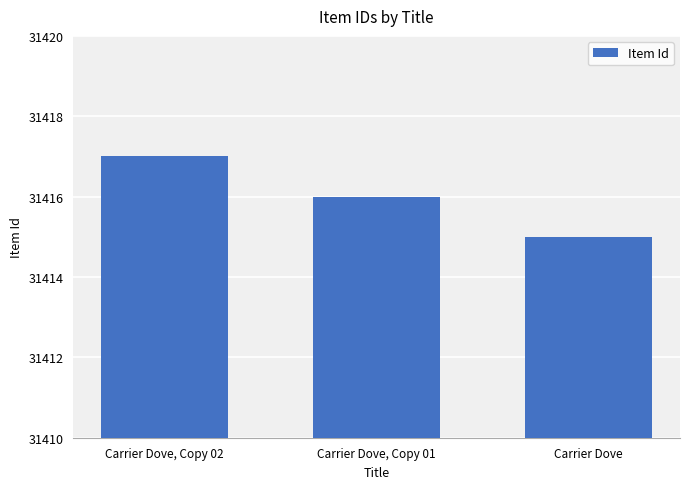

What is the difference between the maximum and minimum values?

2